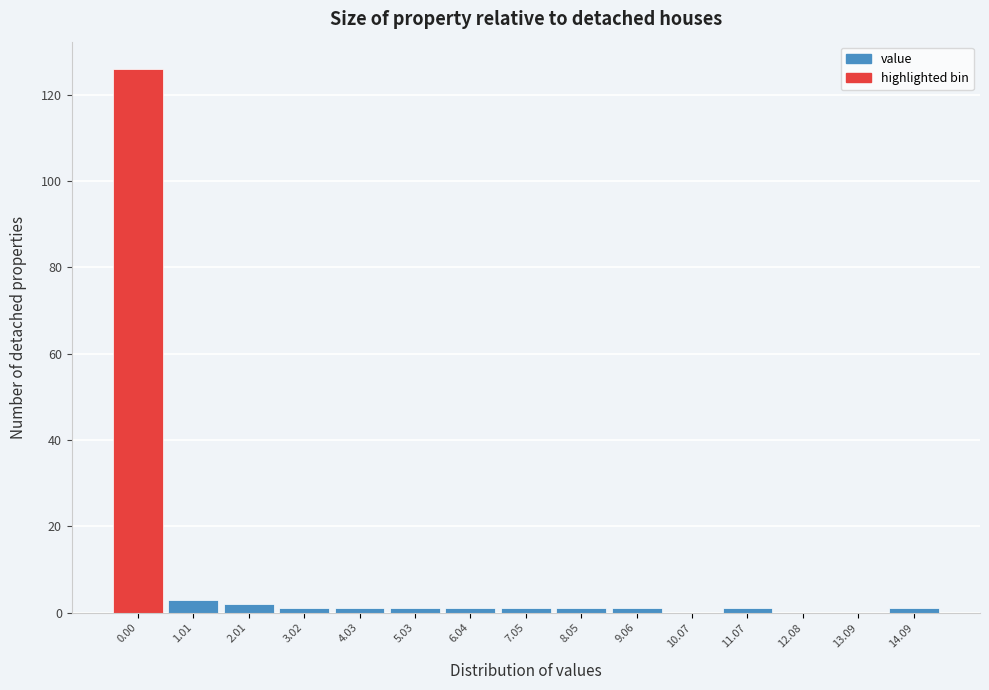

Reading left to right, transcribe all the data shown in this chart.

0.00=126	1.01=3	2.01=2	3.02=1	4.03=1	5.03=1	6.04=1	7.05=1	8.05=1	9.06=1	10.07=0	11.07=1	12.08=0	13.09=0	14.09=1